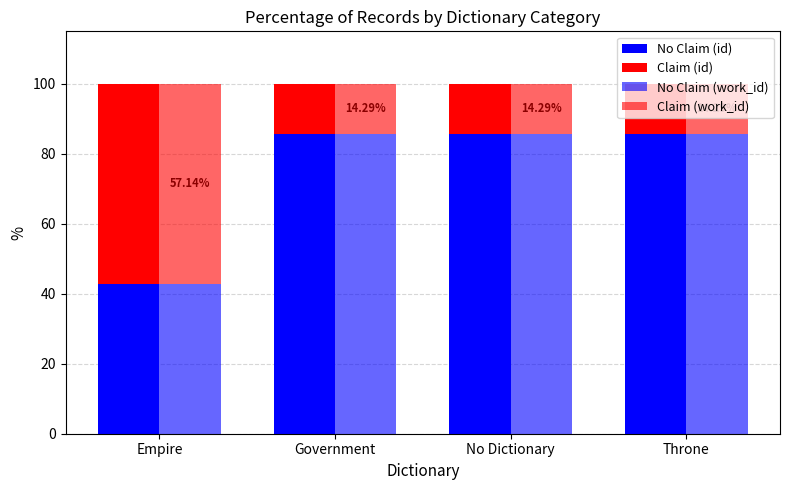

Which category has the lowest value in the Claim (work_id) series?

Government